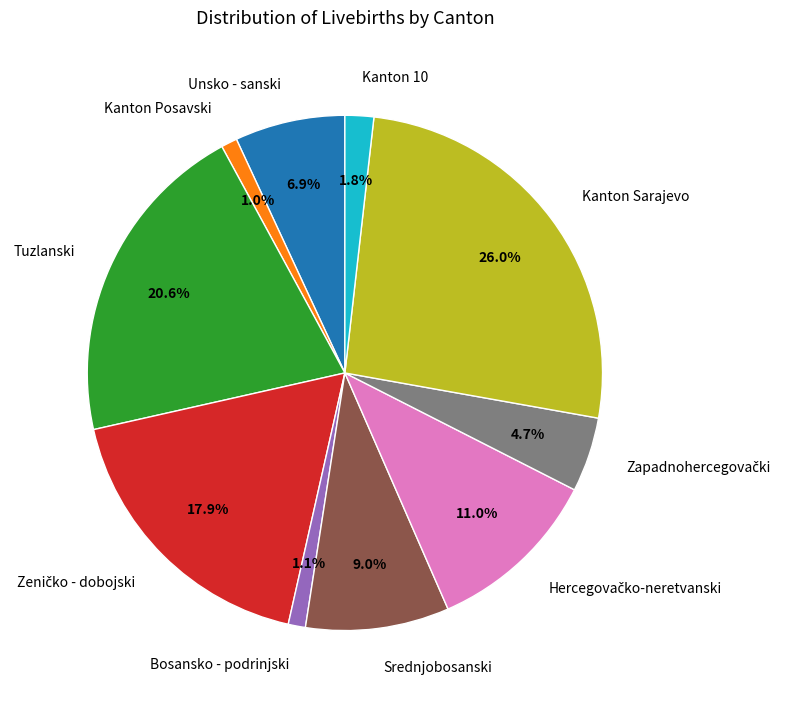

To the nearest percent, what is the average slice percentage?

10%